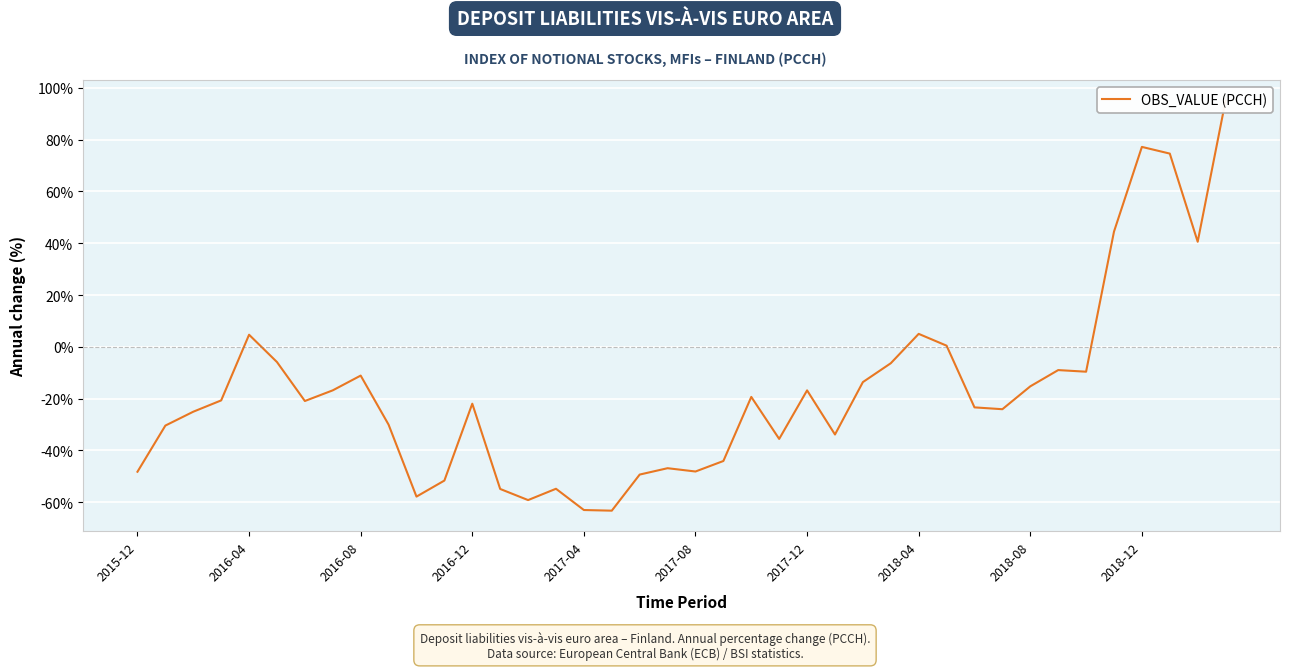

The value at 22 is -19.4. True or false?

True